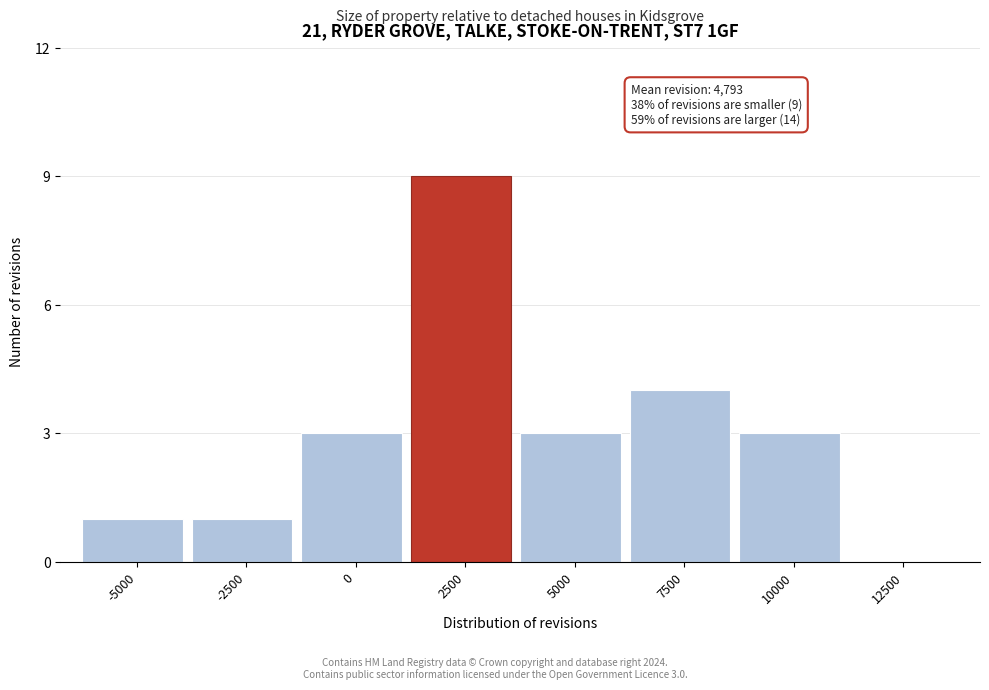

Reading left to right, what are all the values shown in this chart?

-5000=1	-2500=1	0=3	2500=9	5000=3	7500=4	10000=3	12500=0